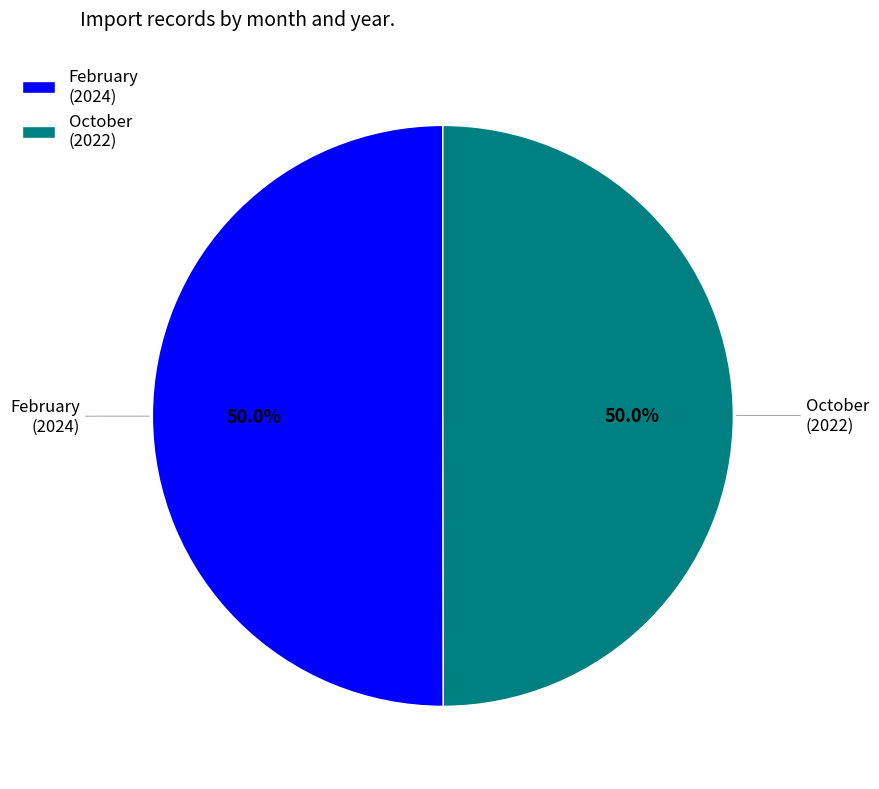

The February slice represents 50% of the pie. True or false?

True